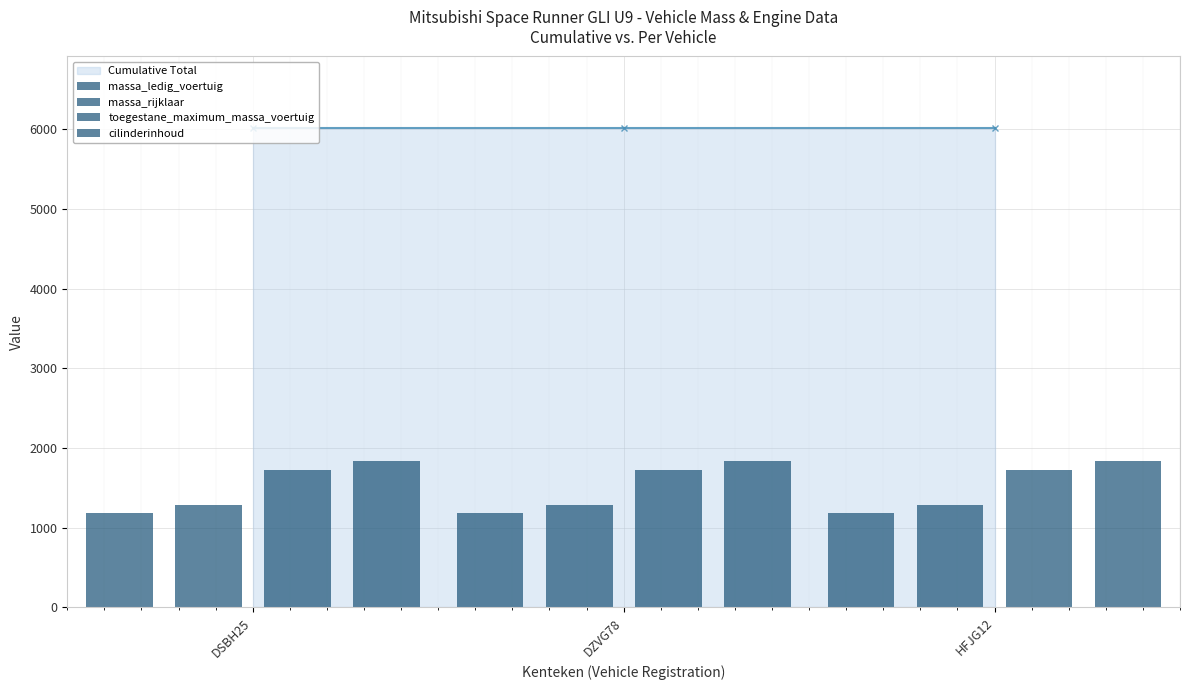

What is the value of the massa_rijklaar bar at the 1st from the left?

1280